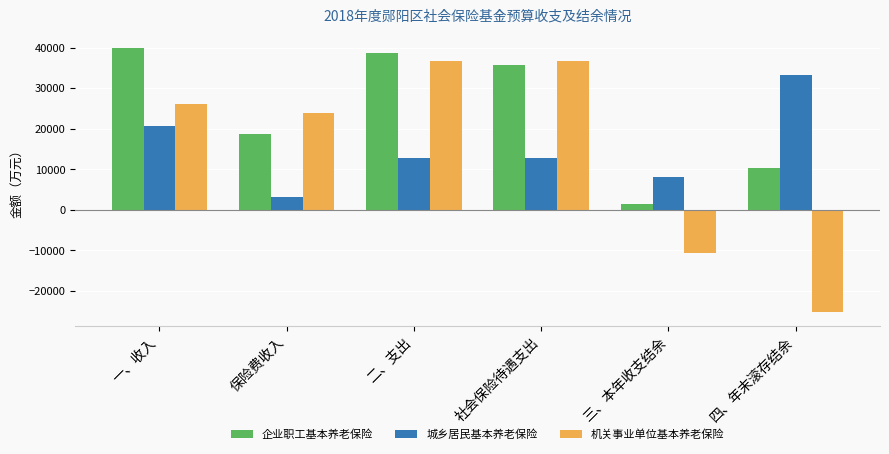

At 二、支出, list the series in order from smallest to largest.

城乡居民基本养老保险, 机关事业单位基本养老保险, 企业职工基本养老保险